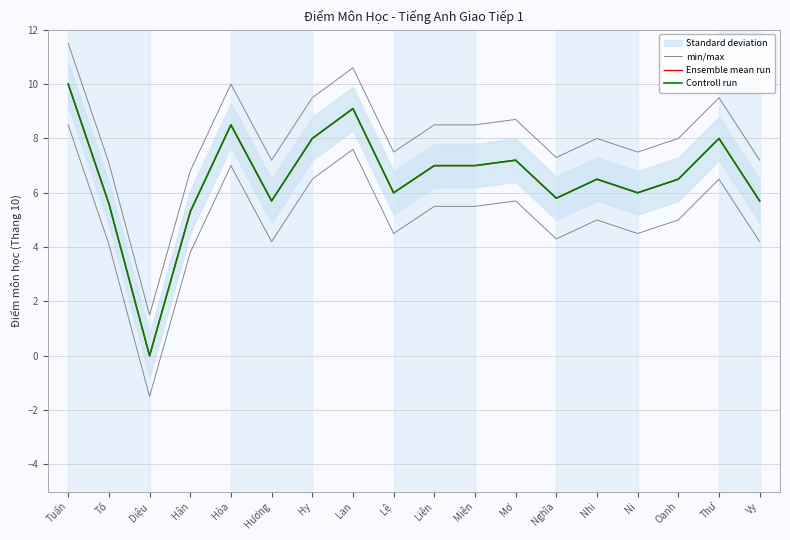

What is the difference between the maximum and minimum values in the Controll run series?

10.0